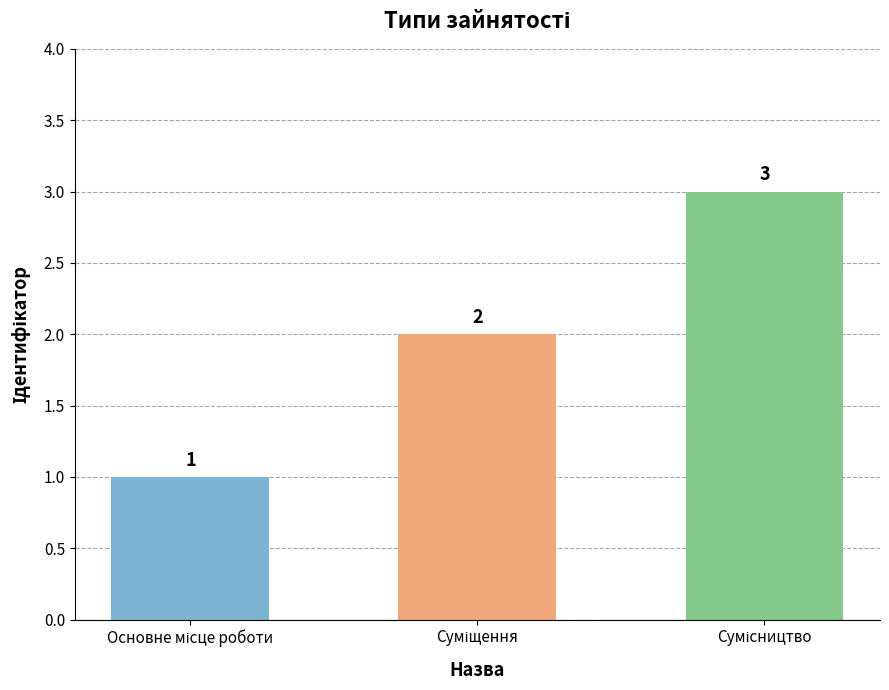

What is the maximum value shown in the chart?

3